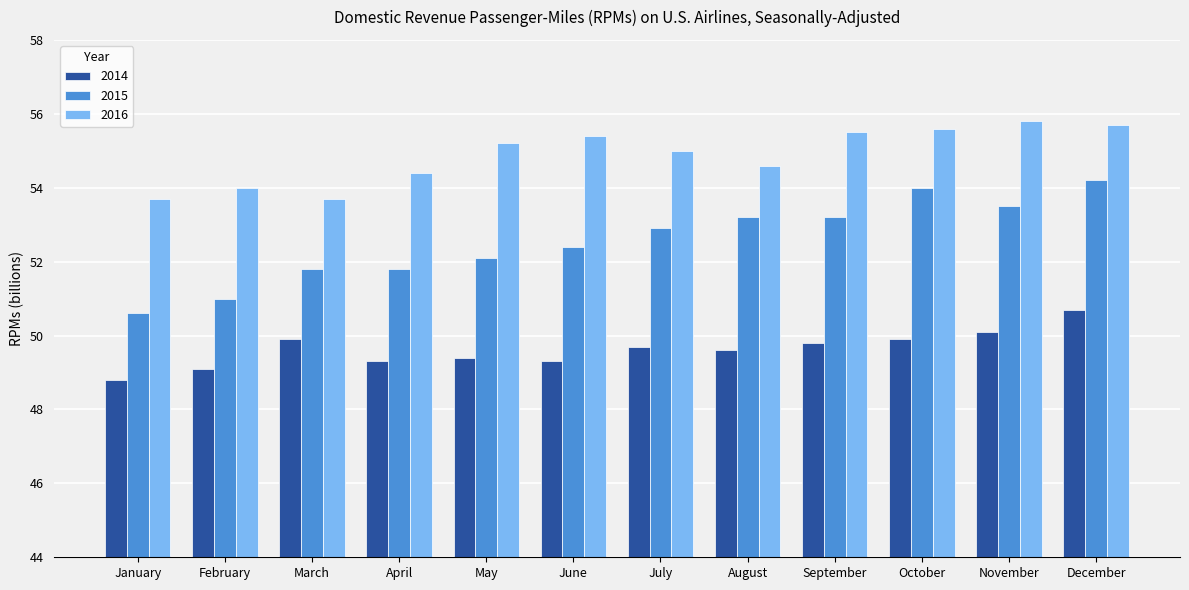

Rank the series by their average value, from highest to lowest.

2016, 2015, 2014